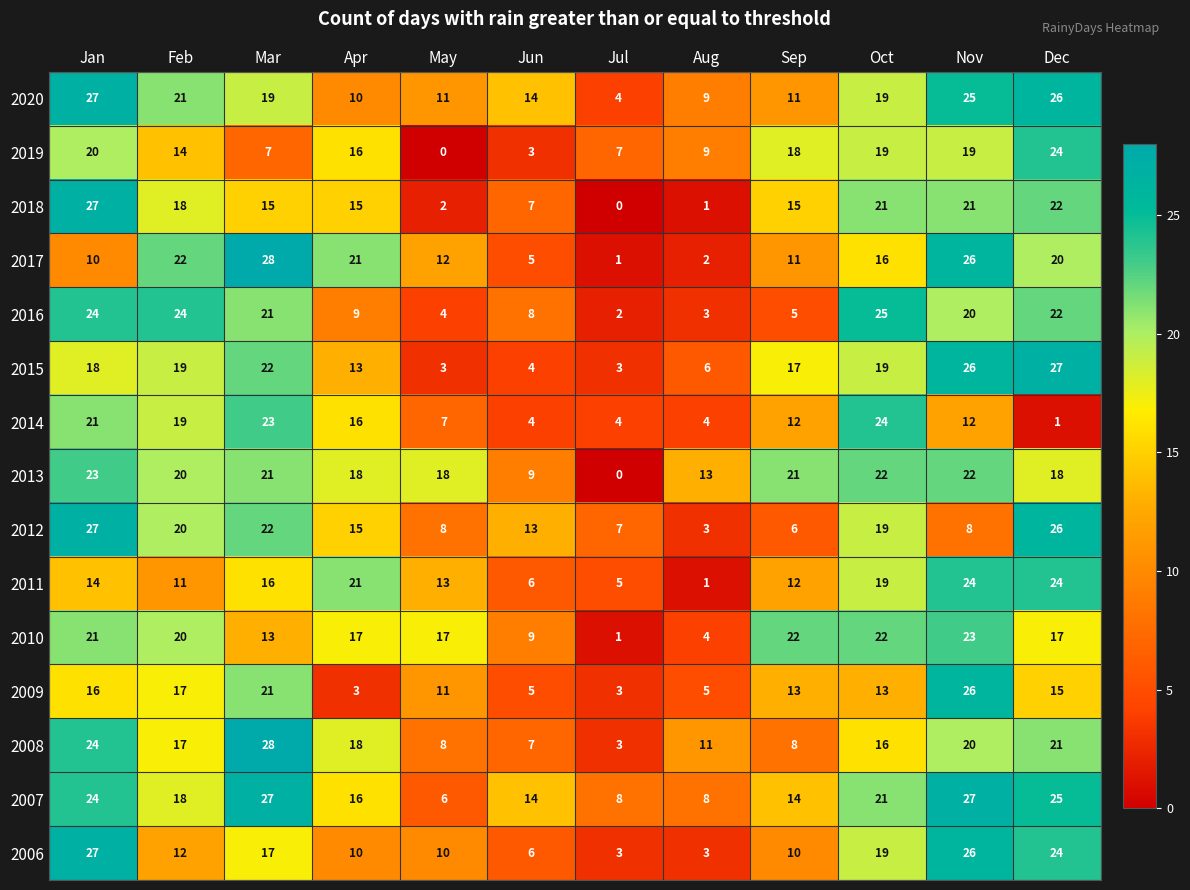

What is the greatest value displayed?

28